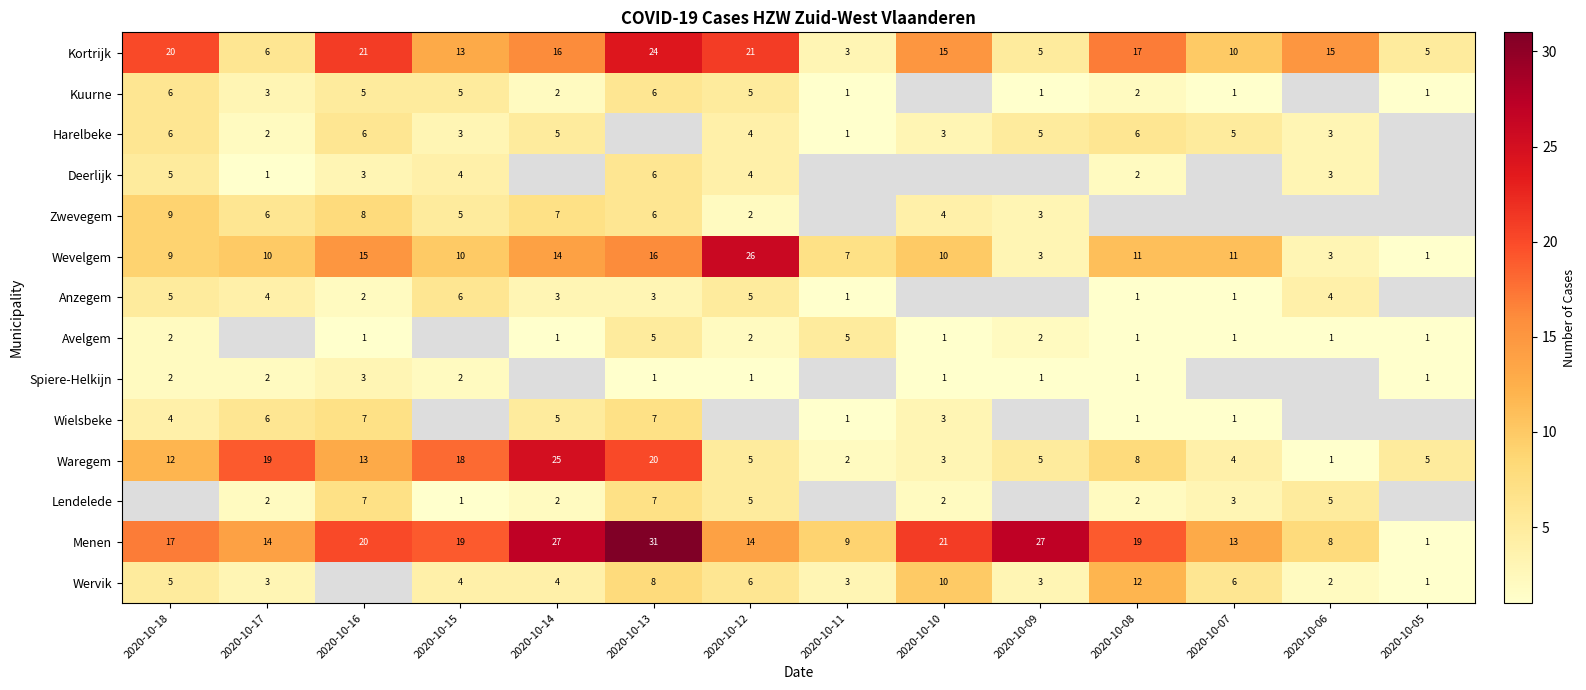

What is the difference between the second highest and minimum values in the Waregem series?

19